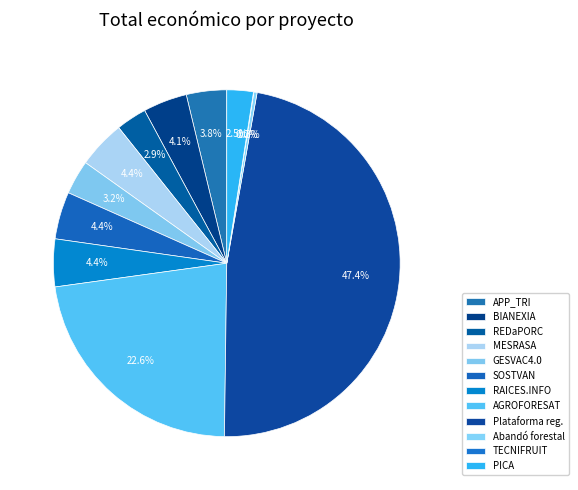

What percentage do APP_TRI and PICA together represent?

6.2%